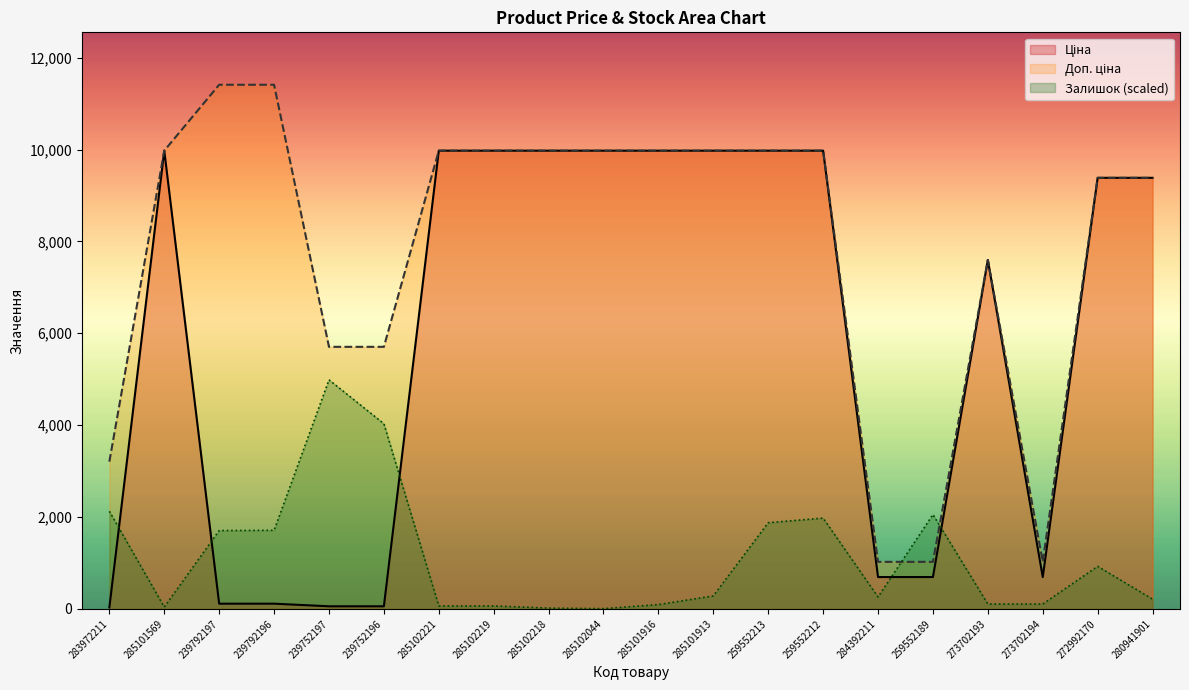

List the series in order of their peak value, highest first.

Доп. ціна, Ціна, Залишок